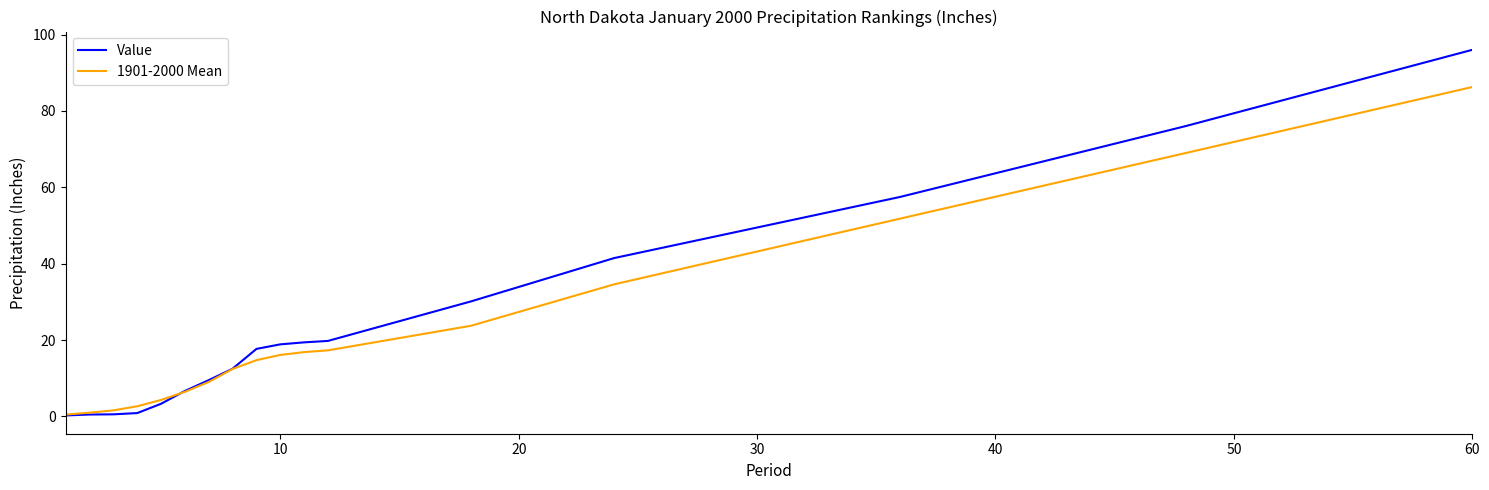

Rank the series by their maximum value, from highest to lowest.

Value, 1901-2000 Mean